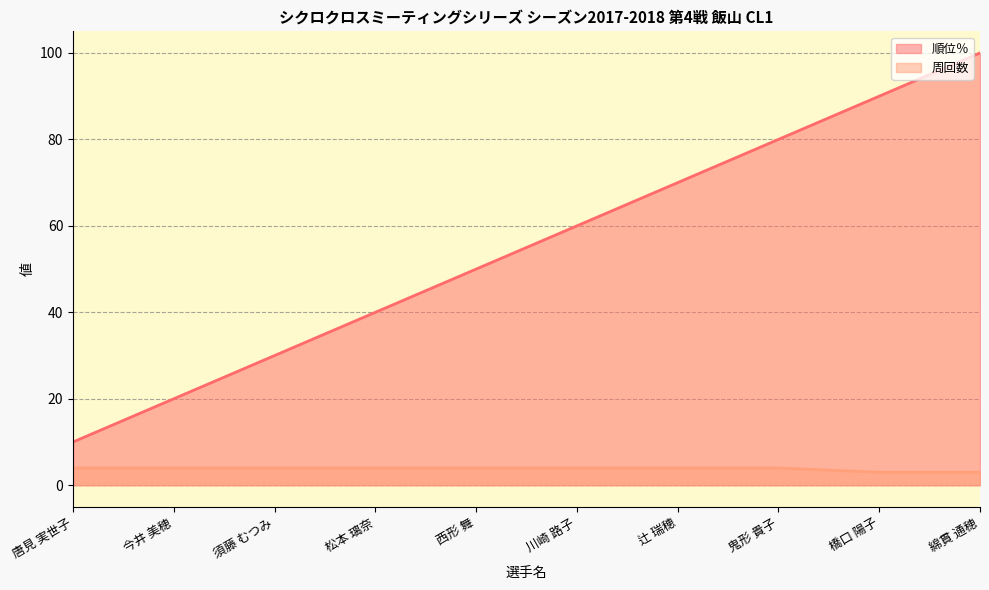

True or false: 周回数 (line) has more than 2 points higher than both neighbors.

False